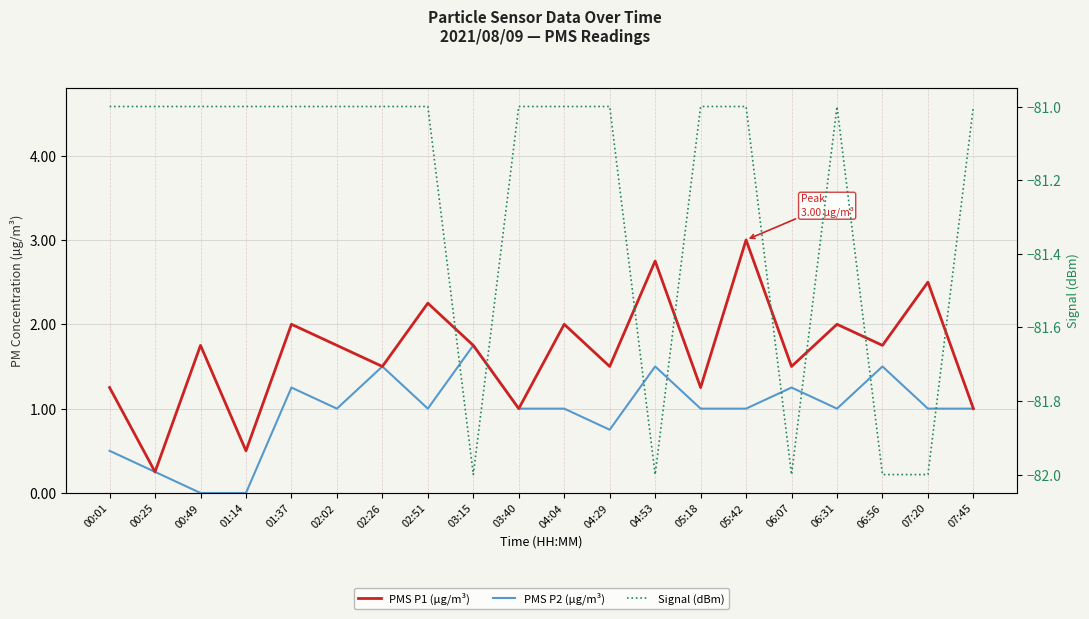

The Signal (dBm) series shows -51.4 at 07:20. True or false?

False